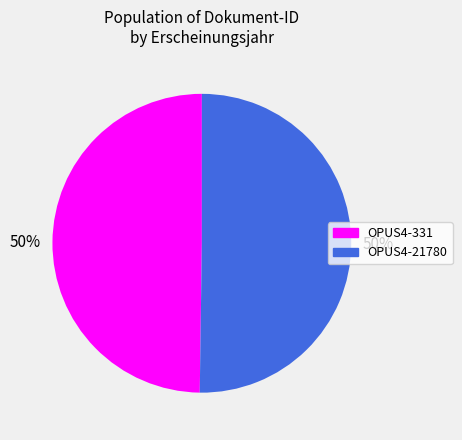

To the nearest percent, what portion does OPUS4-331 represent?

50%